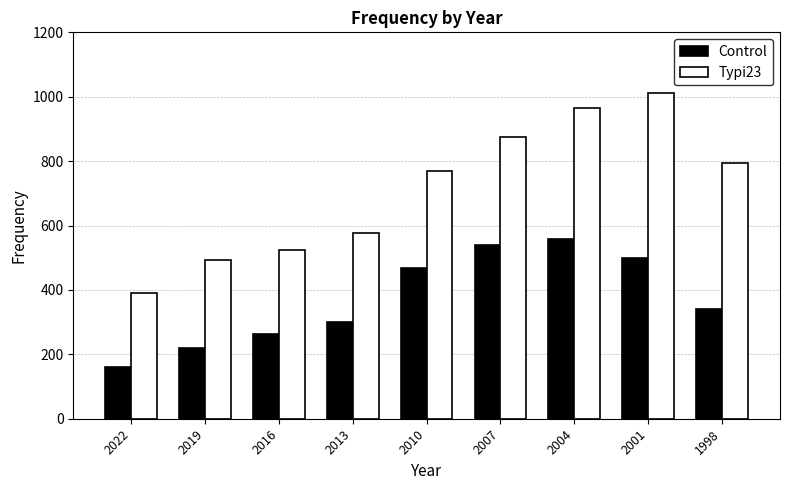

What is the difference between the second highest and second lowest values in the Control series?

319